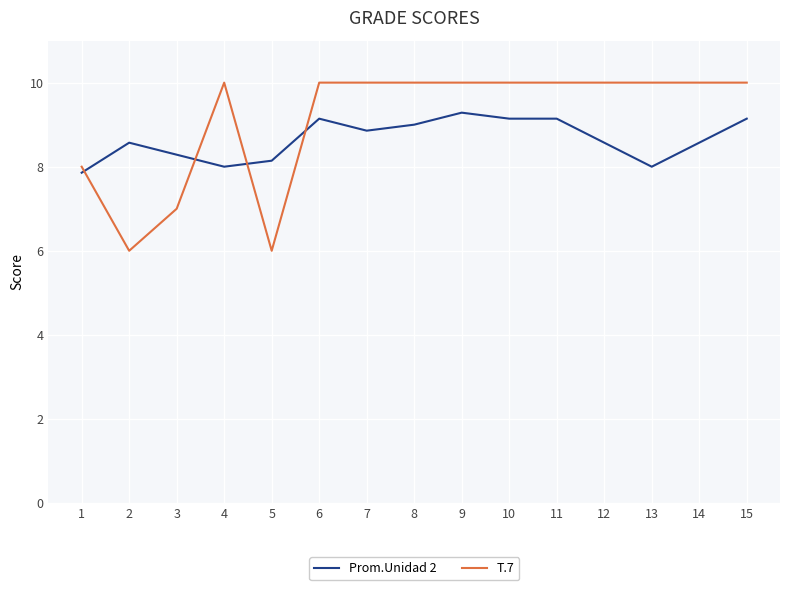

Rank the series at 9 from highest to lowest value.

T.7, Prom.Unidad 2